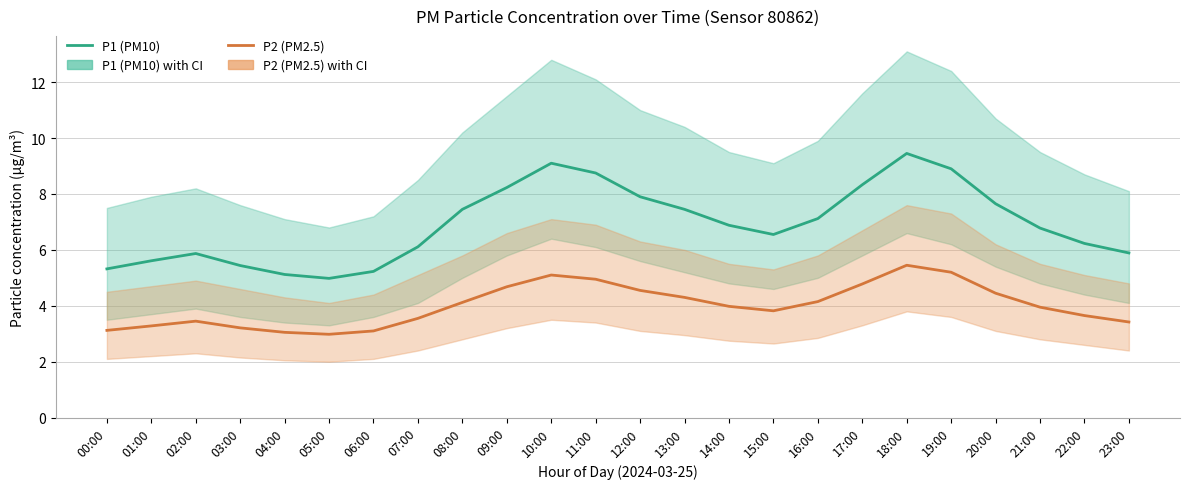

True or false: P1 (PM10) has a value of 2.9 at 08:00.

False